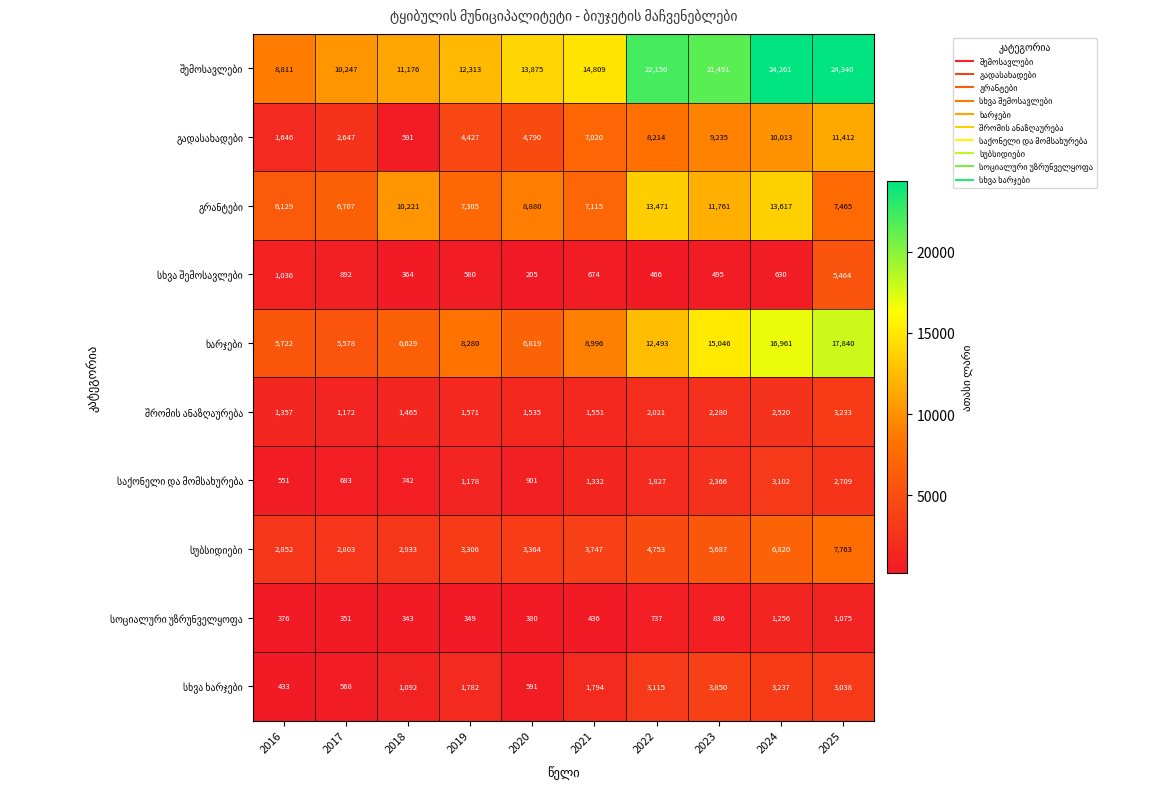

What is the maximum value shown in the chart?

24340